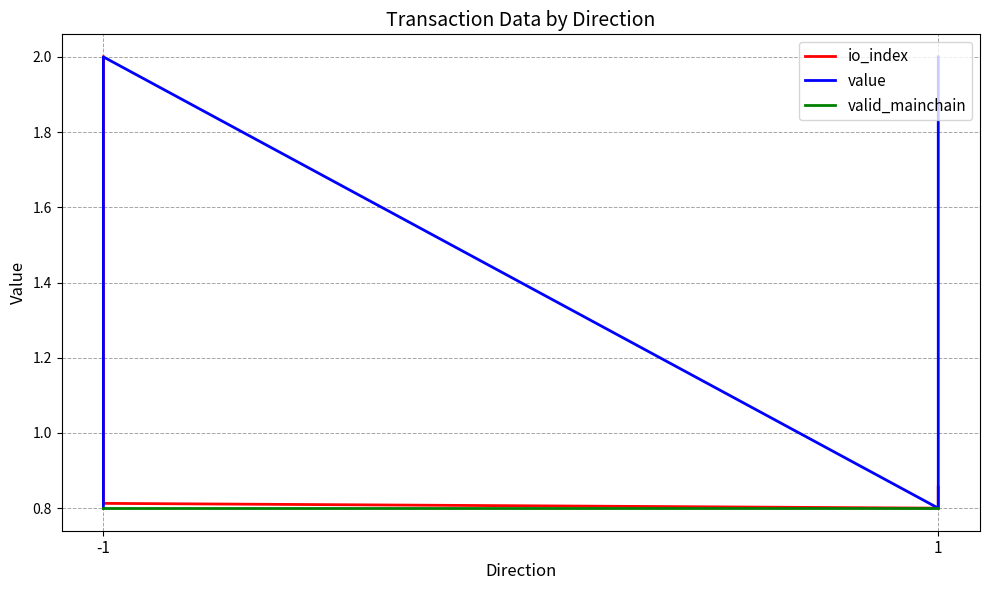

True or false: value and valid_mainchain intersect in this chart.

False